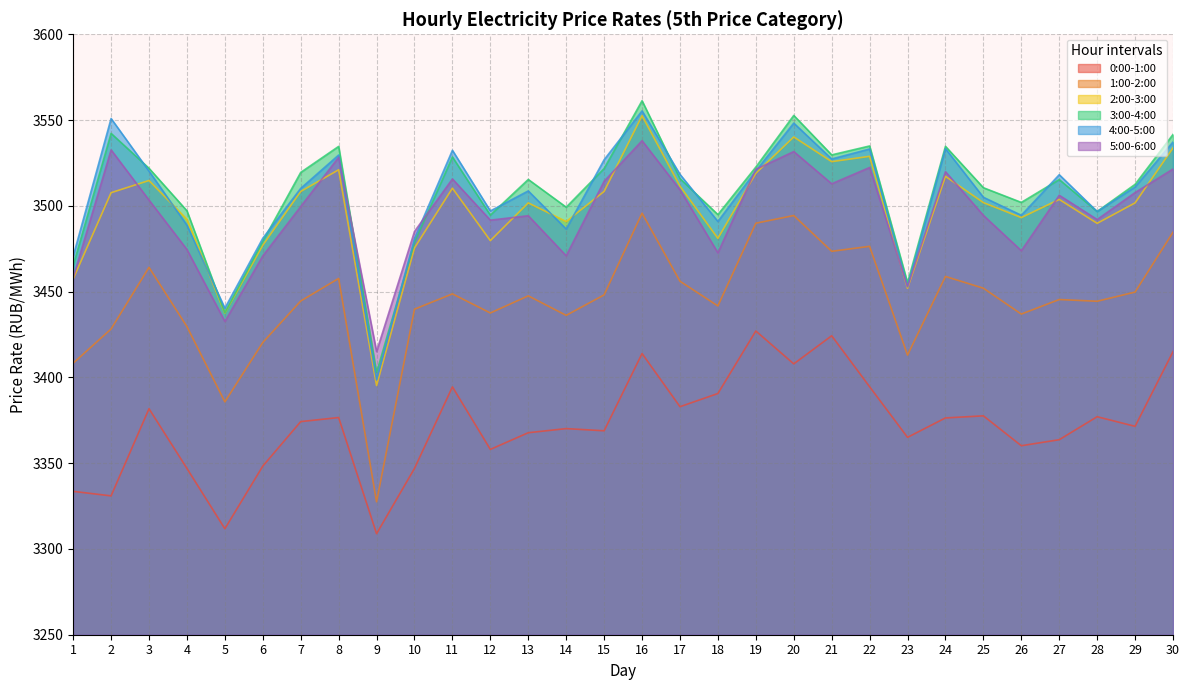

What is the difference between the maximum and second lowest values in the 0:00-1:00 series?

115.3